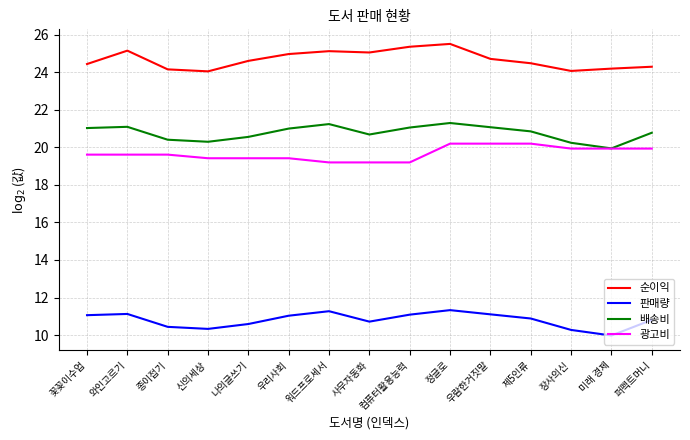

The value of 판매량 at 나의글쓰기 is 10.6. True or false?

True